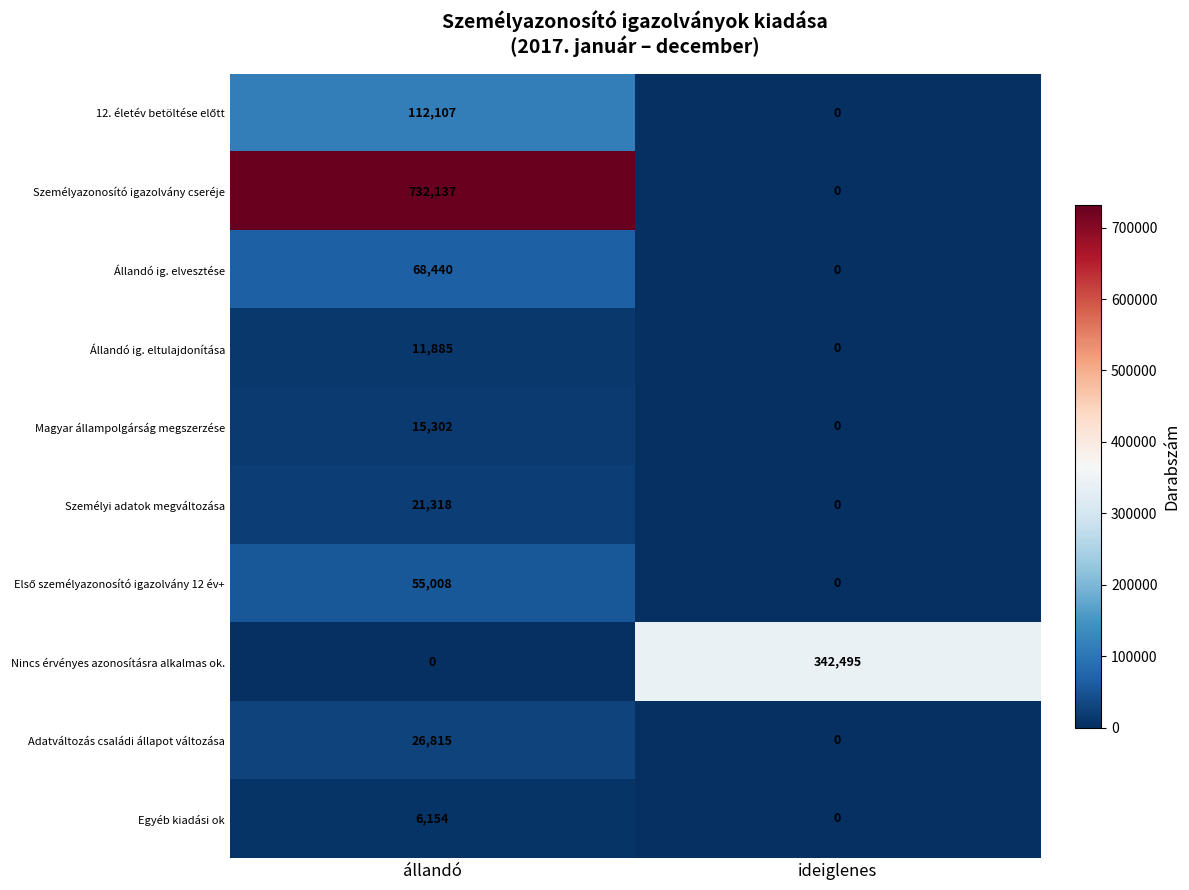

Between állandó and ideiglenes, which series saw the biggest shift?

Személyazonosító igazolvány cseréje